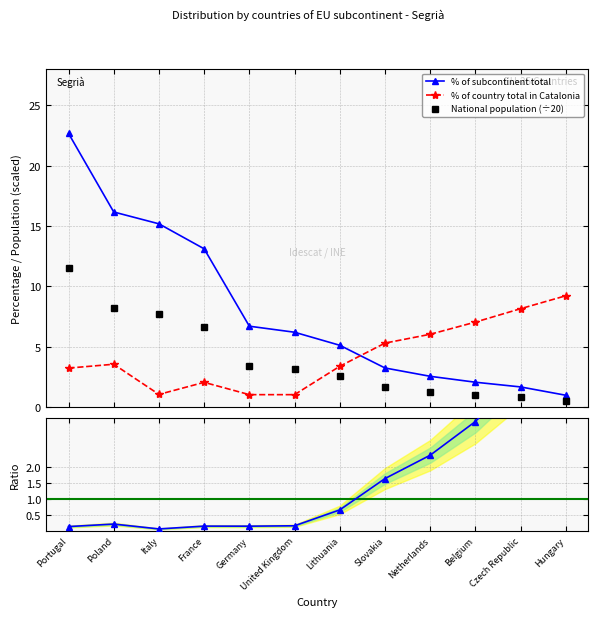

What is the maximum value for National population (÷20)?

11.5